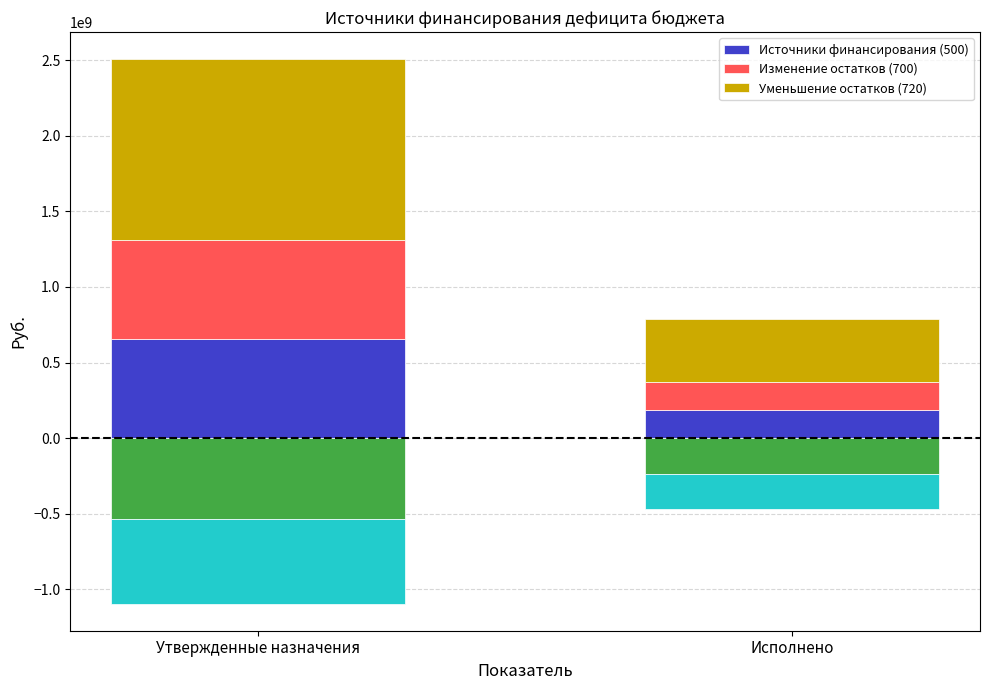

What is the spread (max minus min) of values at Исполнено?

235178683.2